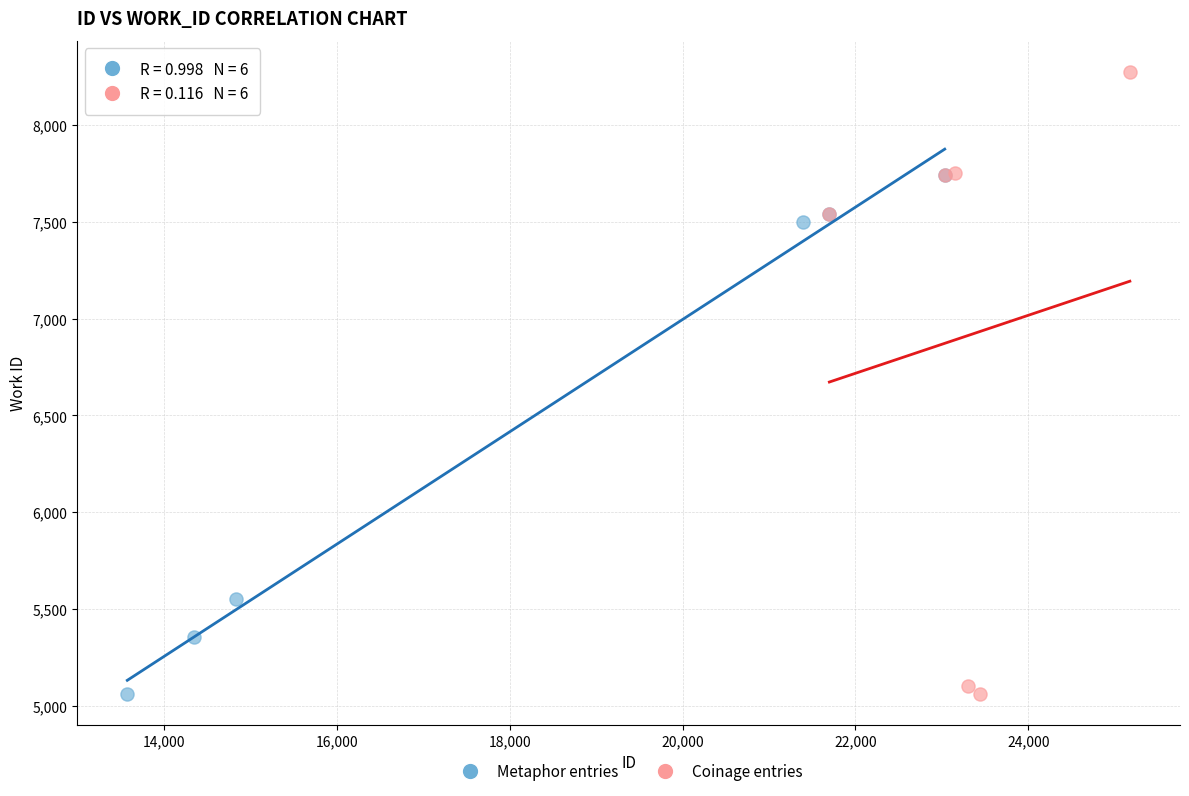

Which series has the largest Y range (max minus min)?

Coinage entries